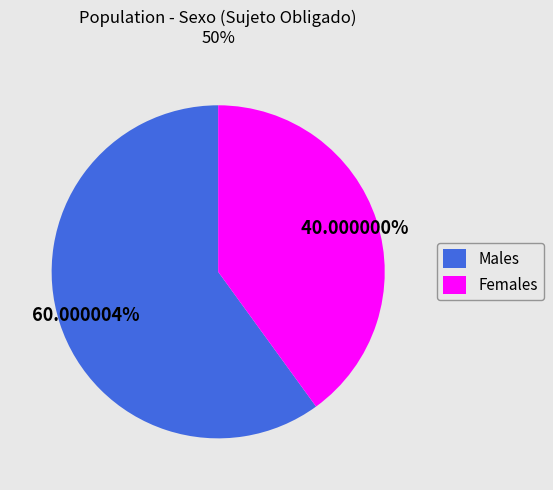

Between Males and Females, which is larger?

Males